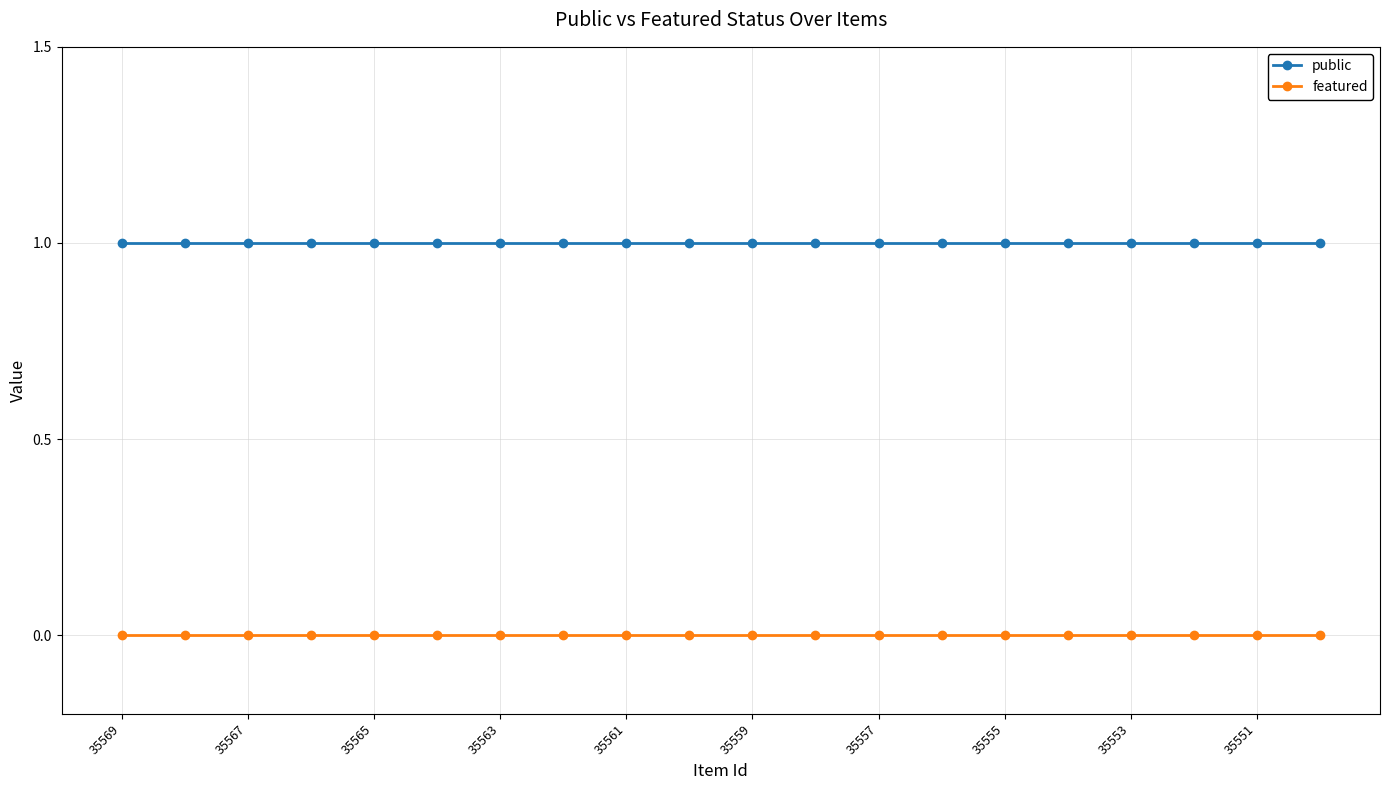

What is the value of the public point at the 16th from the left?

1